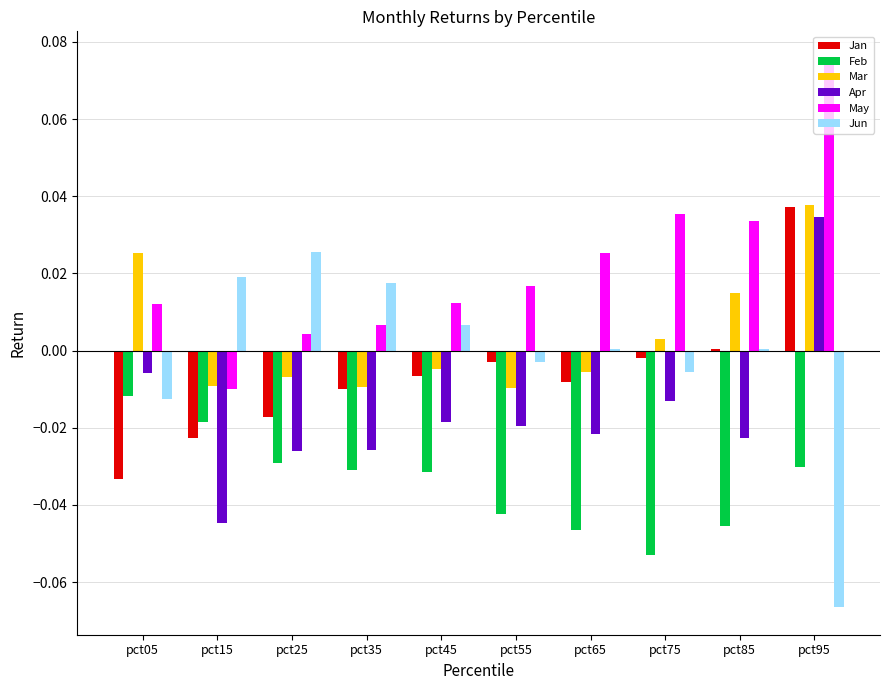

Is it true that May equals 0.0 at pct65?

False